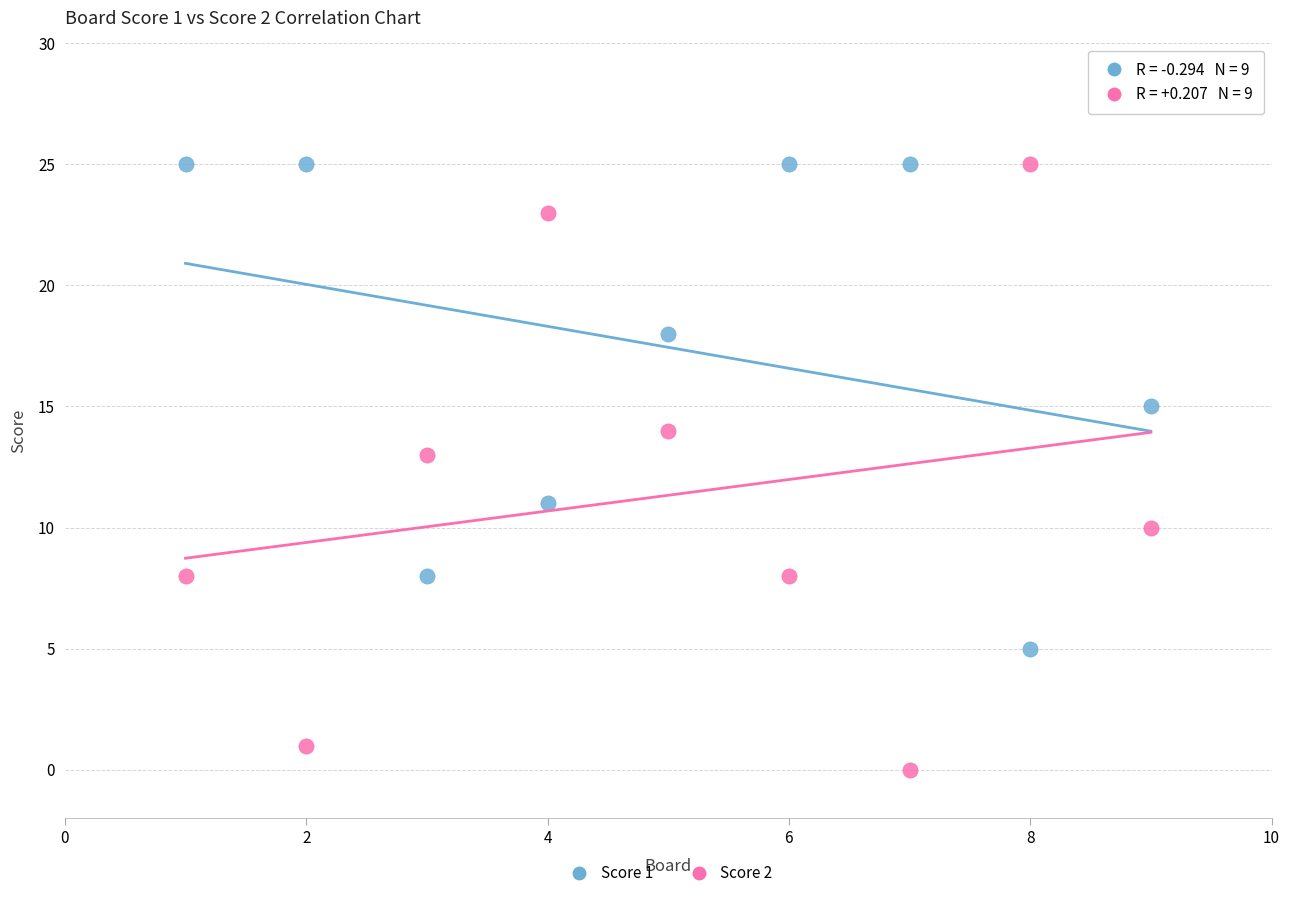

Across all data points, what is the range of X values (max minus min)?

8